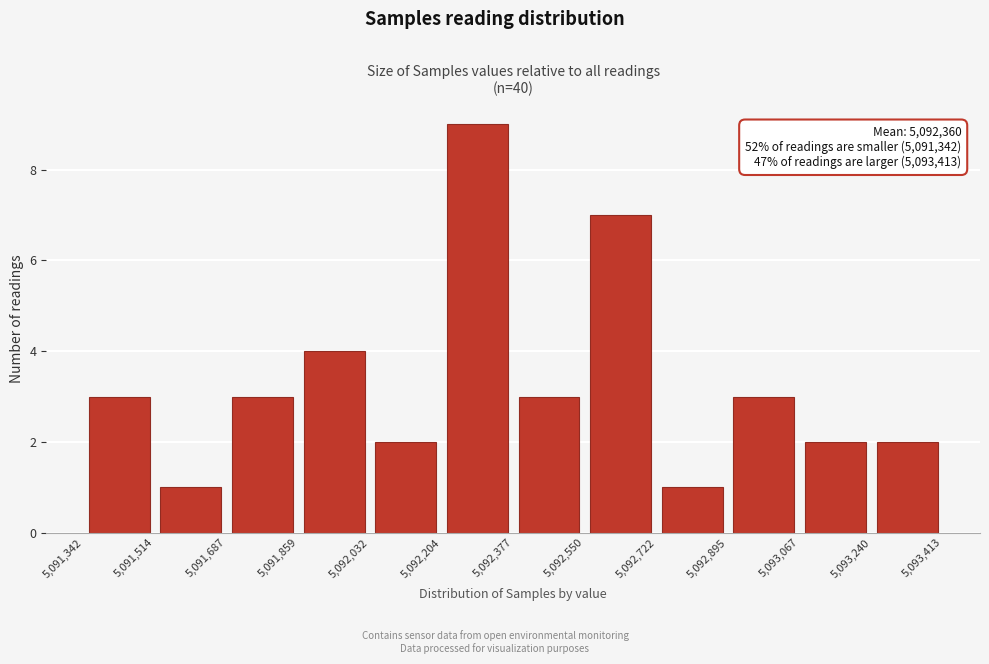

Over which range of the x-axis is the bar tallest?

5,092,204 to 5,092,377